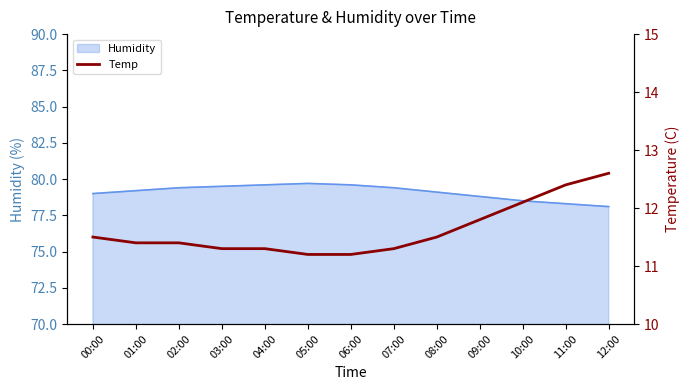

What is the value of the 5th point from the left?

11.3